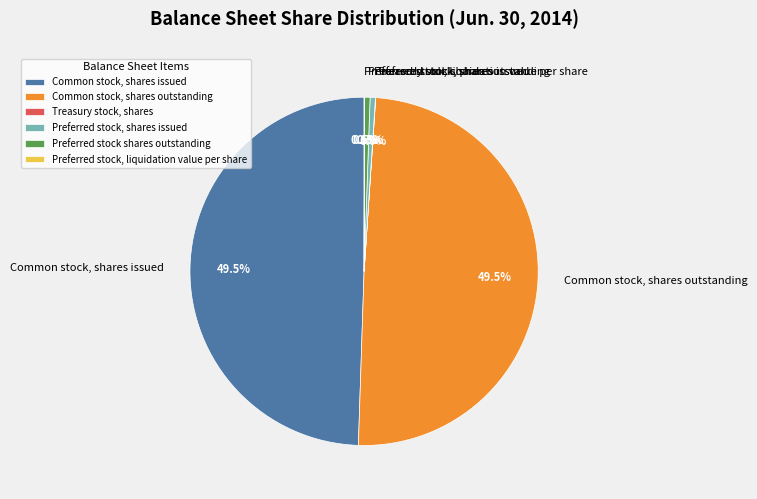

Is there any slice that represents more than half of the pie?

No